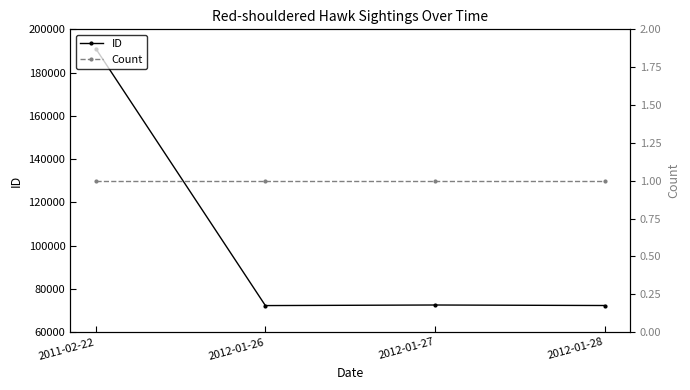

What is the greatest value displayed?

191125